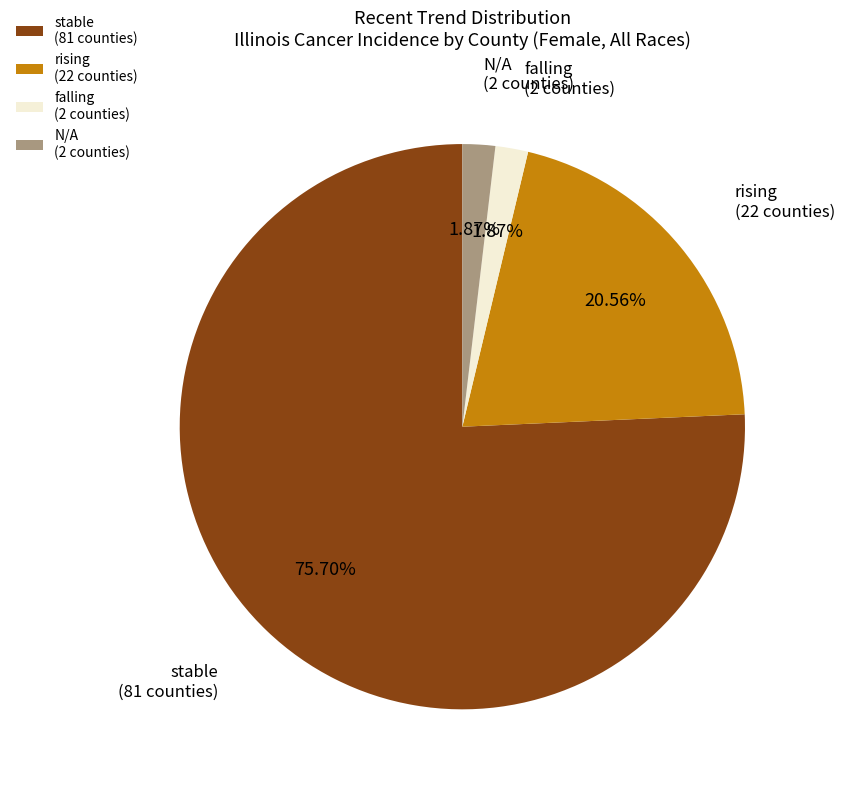

True or false: stable accounts for 65% of the total.

False